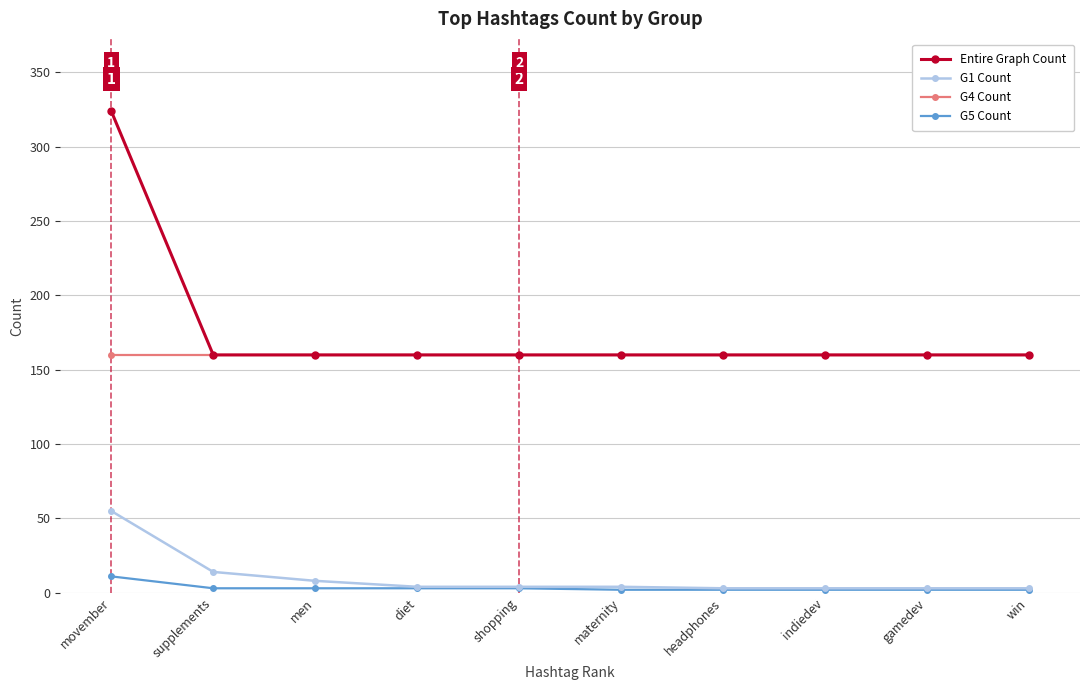

How many lines are shown in the chart?

4